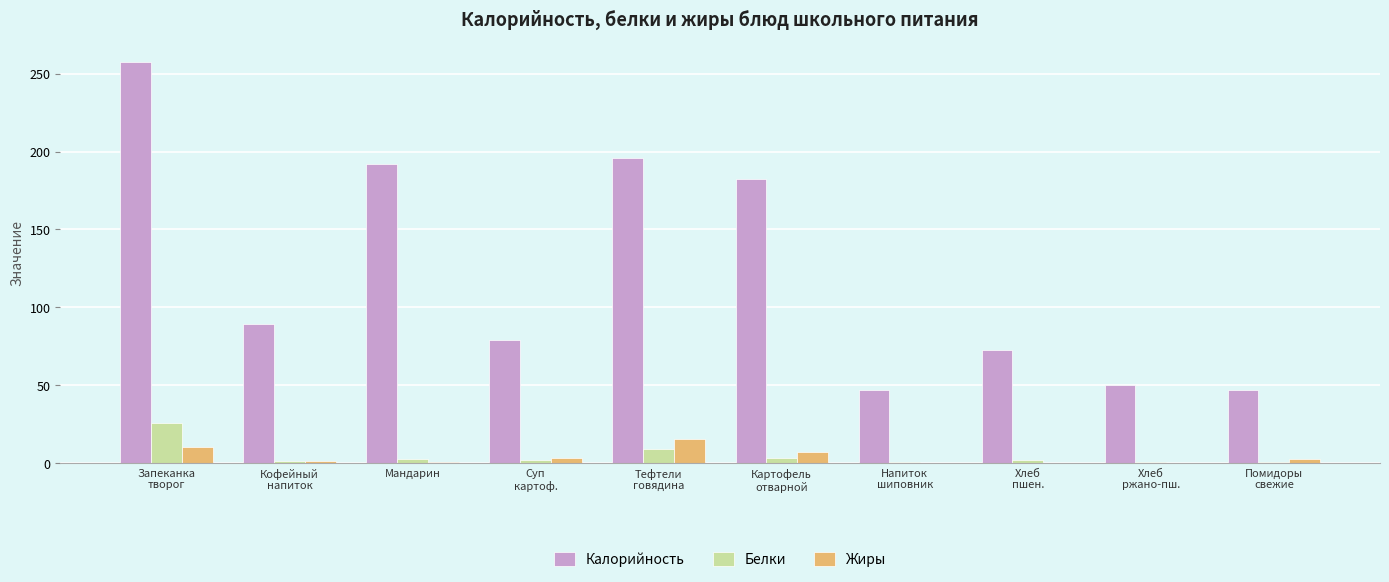

Which series has the largest total across all categories?

Калорийность